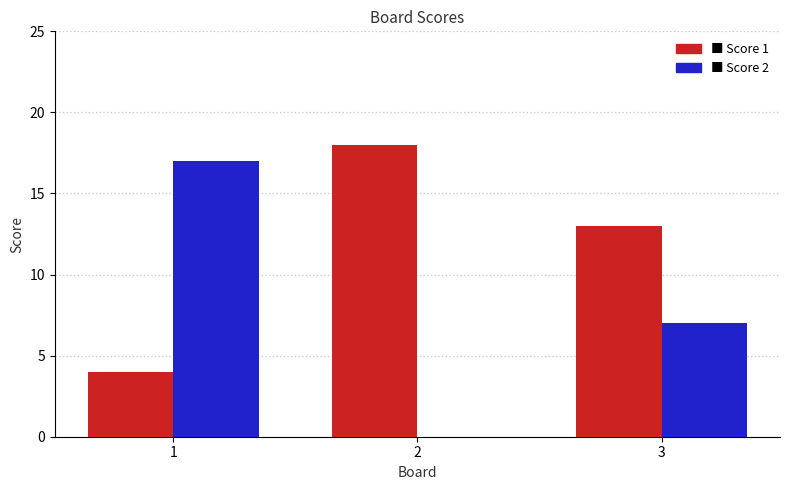

Reading left to right, extract all data points from this chart.

Score 1: 4	18	13
Score 2: 17	0	7